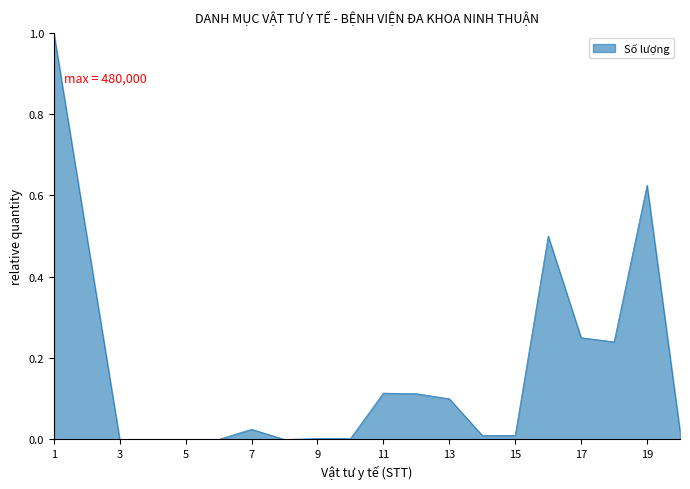

What is the greatest value displayed?

1.0